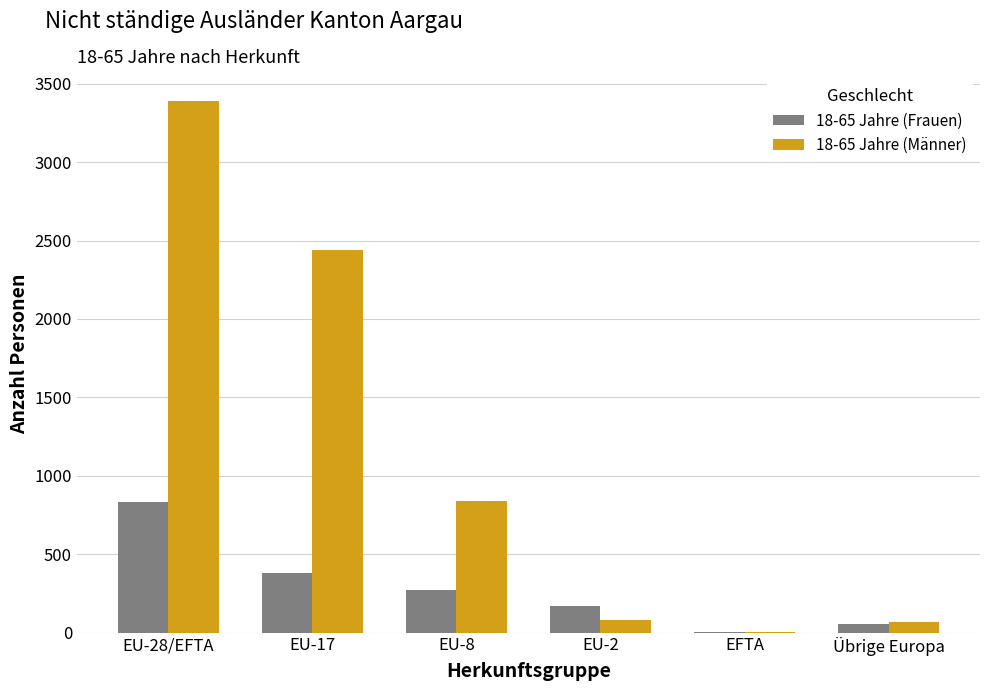

The value of 18-65 Jahre (Männer) at EU-2 is 77. True or false?

True